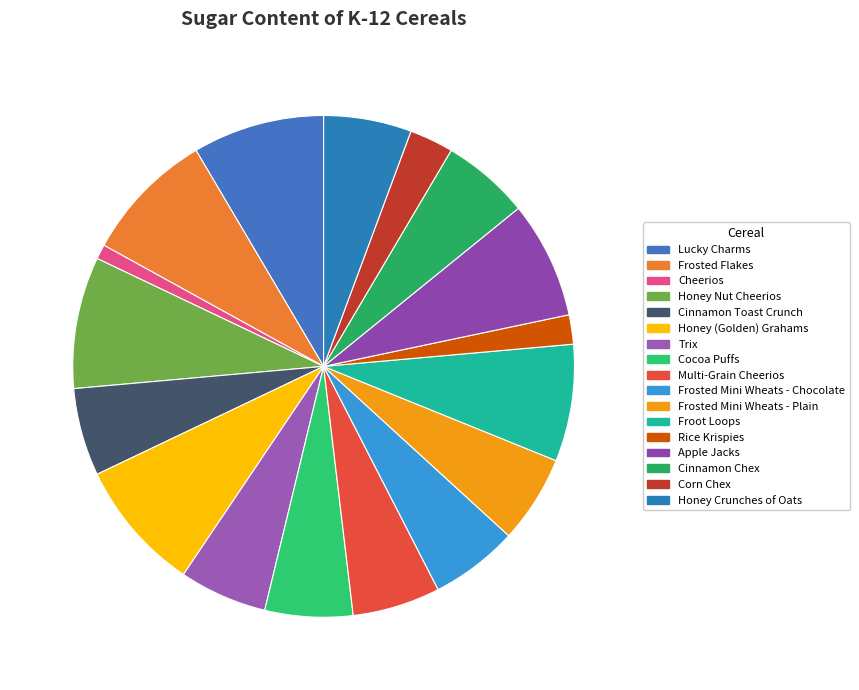

True or false: Cinnamon Chex accounts for 17% of the total.

False